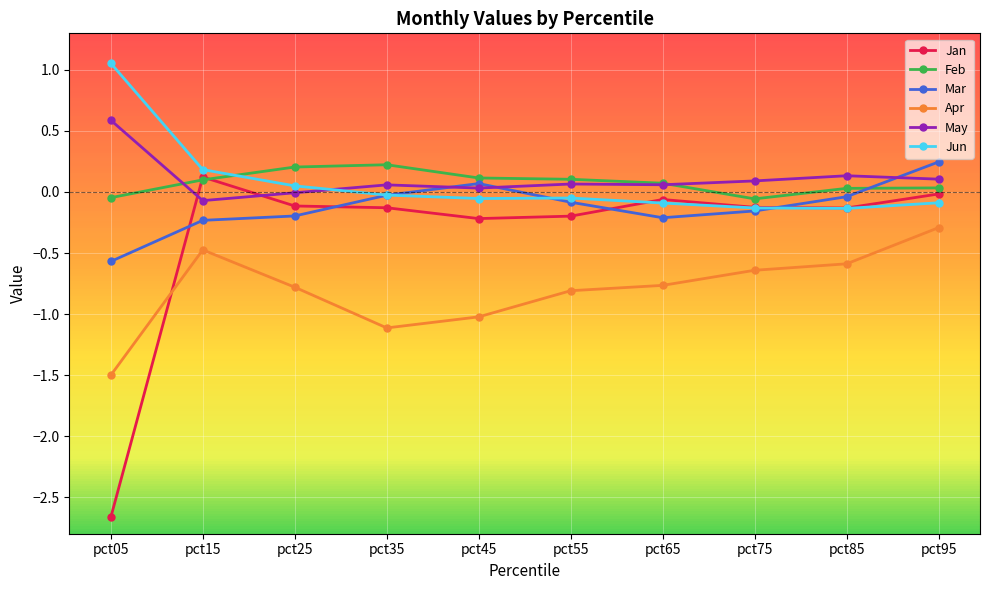

The value of Jan at pct75 is -0.1. True or false?

True